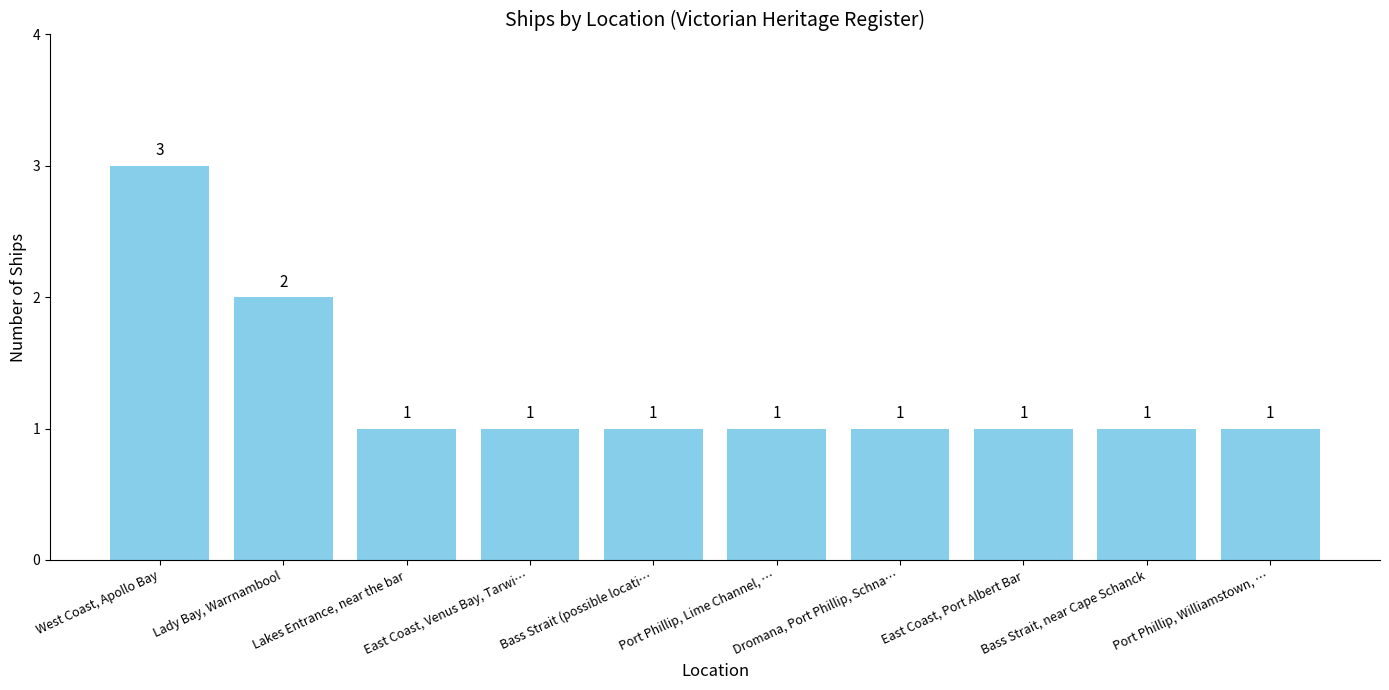

What is the sum of the values at Bass Strait, near Cape Schanck and West Coast, Apollo Bay?

4